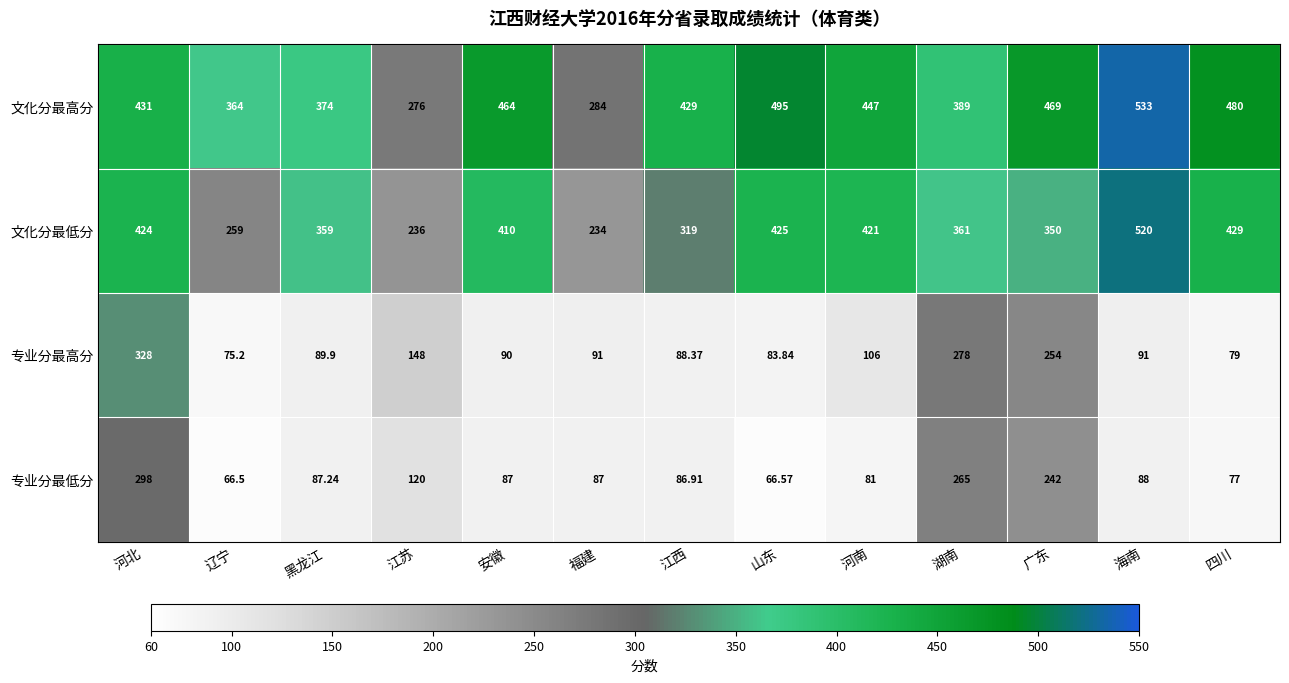

Which series has the largest total across all categories?

文化分最高分